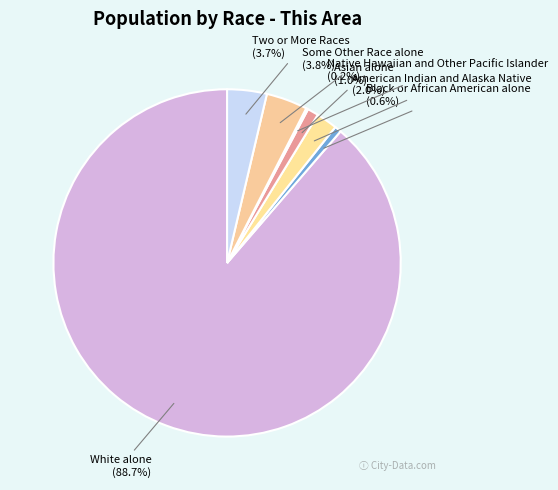

Which has a higher value, White alone or Two or More Races?

White alone